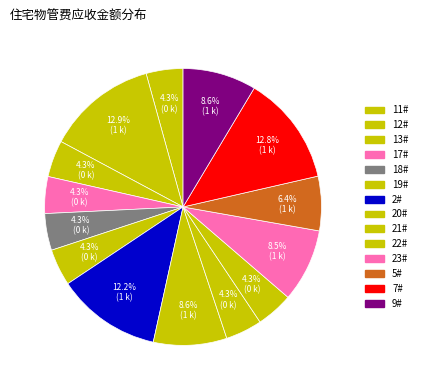

How many slices are in this pie chart?

14